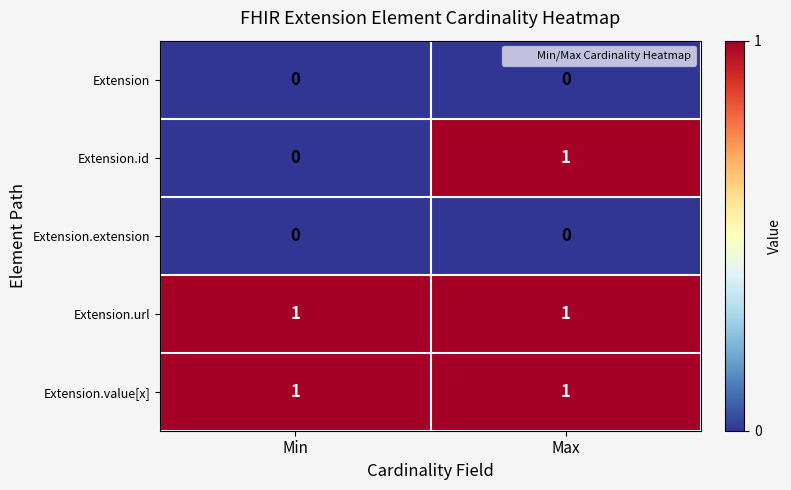

Between Min and Max, which series saw the biggest shift?

Extension.id